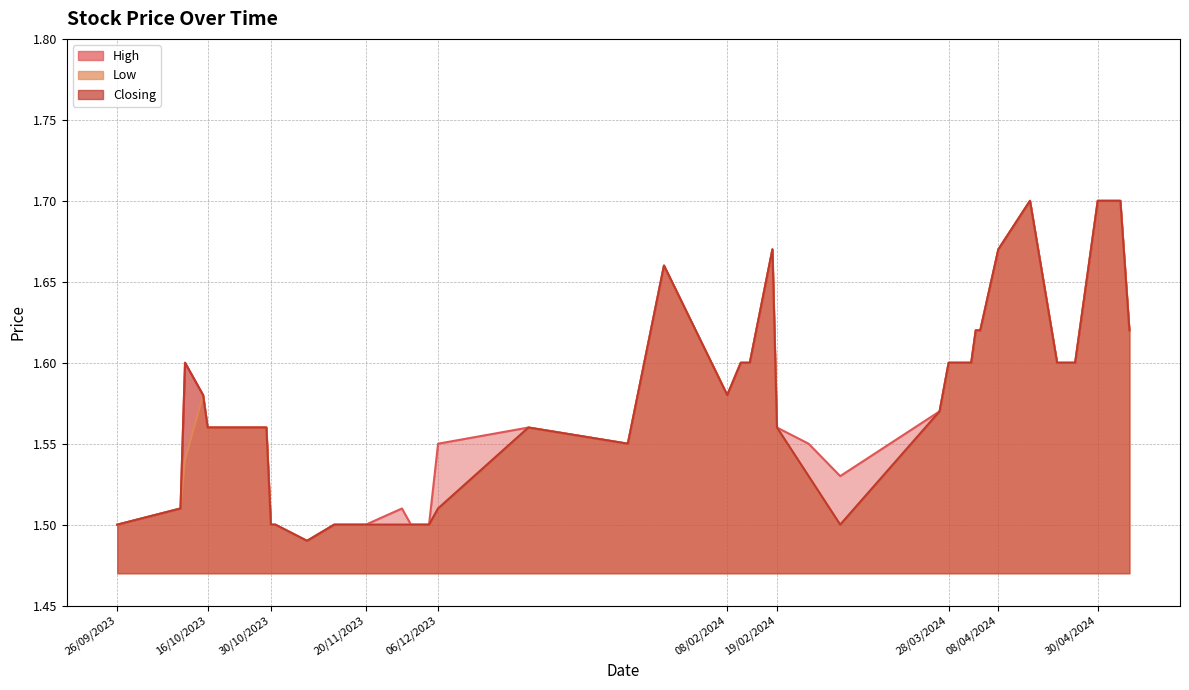

Reading right to left, transcribe all the data shown in this chart.

High: 26/09/2023=1.5	10/10/2023=1.5	11/10/2023=1.6	15/10/2023=1.6	16/10/2023=1.6	22/10/2023=1.6	23/10/2023=1.6	29/10/2023=1.6	30/10/2023=1.5	31/10/2023=1.5	07/11/2023=1.5	13/11/2023=1.5	20/11/2023=1.5	28/11/2023=1.5	30/11/2023=1.5	04/12/2023=1.5	06/12/2023=1.6	26/12/2023=1.6	17/01/2024=1.6	25/01/2024=1.7	08/02/2024=1.6	11/02/2024=1.6	13/02/2024=1.6	18/02/2024=1.7	19/02/2024=1.6	26/02/2024=1.6	04/03/2024=1.5	26/03/2024=1.6	28/03/2024=1.6	02/04/2024=1.6	03/04/2024=1.6	04/04/2024=1.6	08/04/2024=1.7	15/04/2024=1.7	21/04/2024=1.6	25/04/2024=1.6	30/04/2024=1.7	01/05/2024=1.7	05/05/2024=1.7	07/05/2024=1.6
Low: 26/09/2023=1.5	10/10/2023=1.5	11/10/2023=1.5	15/10/2023=1.6	16/10/2023=1.6	22/10/2023=1.6	23/10/2023=1.6	29/10/2023=1.6	30/10/2023=1.5	31/10/2023=1.5	07/11/2023=1.5	13/11/2023=1.5	20/11/2023=1.5	28/11/2023=1.5	30/11/2023=1.5	04/12/2023=1.5	06/12/2023=1.5	26/12/2023=1.6	17/01/2024=1.6	25/01/2024=1.7	08/02/2024=1.6	11/02/2024=1.6	13/02/2024=1.6	18/02/2024=1.7	19/02/2024=1.6	26/02/2024=1.5	04/03/2024=1.5	26/03/2024=1.6	28/03/2024=1.6	02/04/2024=1.6	03/04/2024=1.6	04/04/2024=1.6	08/04/2024=1.7	15/04/2024=1.7	21/04/2024=1.6	25/04/2024=1.6	30/04/2024=1.7	01/05/2024=1.7	05/05/2024=1.7	07/05/2024=1.6
Closing: 26/09/2023=1.5	10/10/2023=1.5	11/10/2023=1.6	15/10/2023=1.6	16/10/2023=1.6	22/10/2023=1.6	23/10/2023=1.6	29/10/2023=1.6	30/10/2023=1.5	31/10/2023=1.5	07/11/2023=1.5	13/11/2023=1.5	20/11/2023=1.5	28/11/2023=1.5	30/11/2023=1.5	04/12/2023=1.5	06/12/2023=1.5	26/12/2023=1.6	17/01/2024=1.6	25/01/2024=1.7	08/02/2024=1.6	11/02/2024=1.6	13/02/2024=1.6	18/02/2024=1.7	19/02/2024=1.6	26/02/2024=1.5	04/03/2024=1.5	26/03/2024=1.6	28/03/2024=1.6	02/04/2024=1.6	03/04/2024=1.6	04/04/2024=1.6	08/04/2024=1.7	15/04/2024=1.7	21/04/2024=1.6	25/04/2024=1.6	30/04/2024=1.7	01/05/2024=1.7	05/05/2024=1.7	07/05/2024=1.6